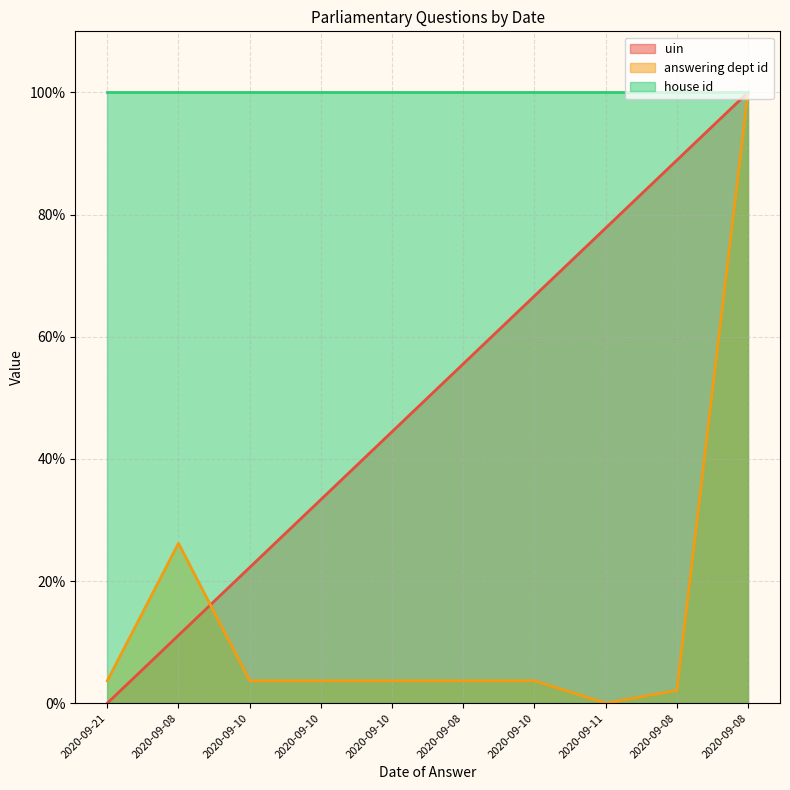

At which label is uin closest to 50?

2020-09-10